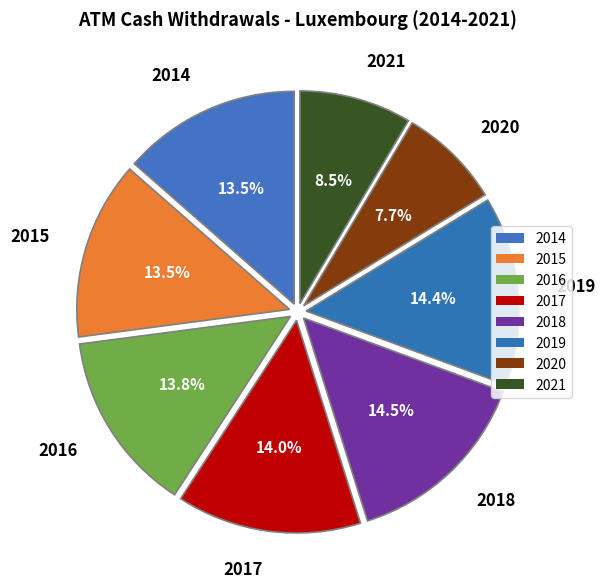

How much of the chart is everything except 2019?

85.6%